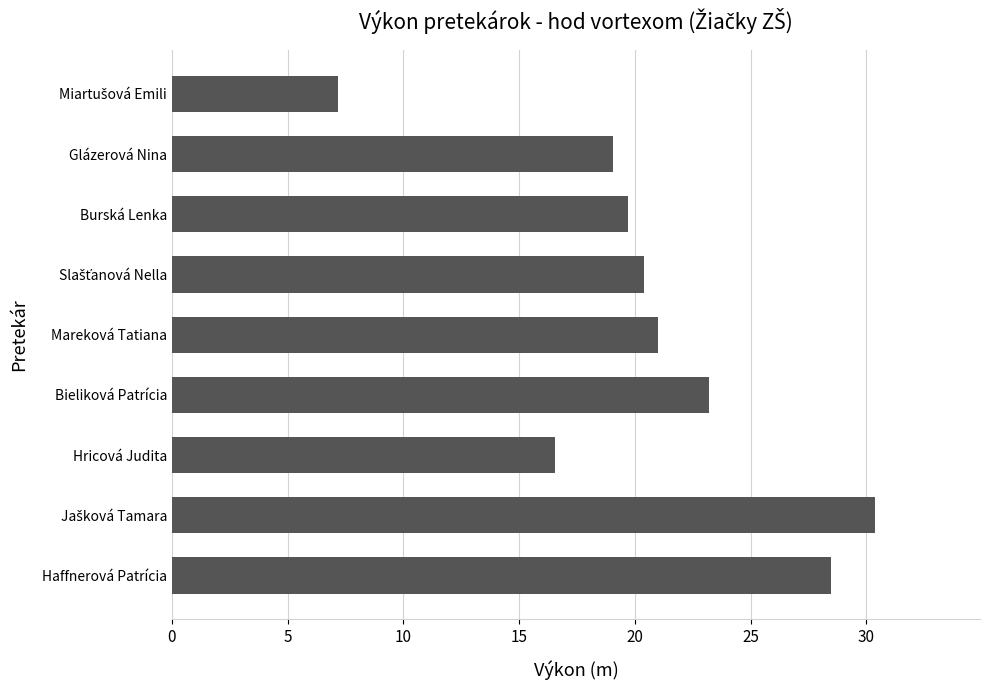

What is the greatest value displayed?

30.4